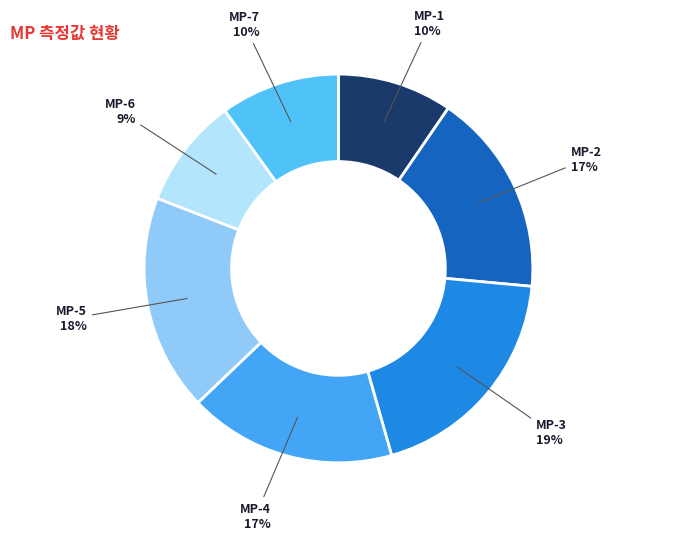

How many slices are in this pie chart?

7